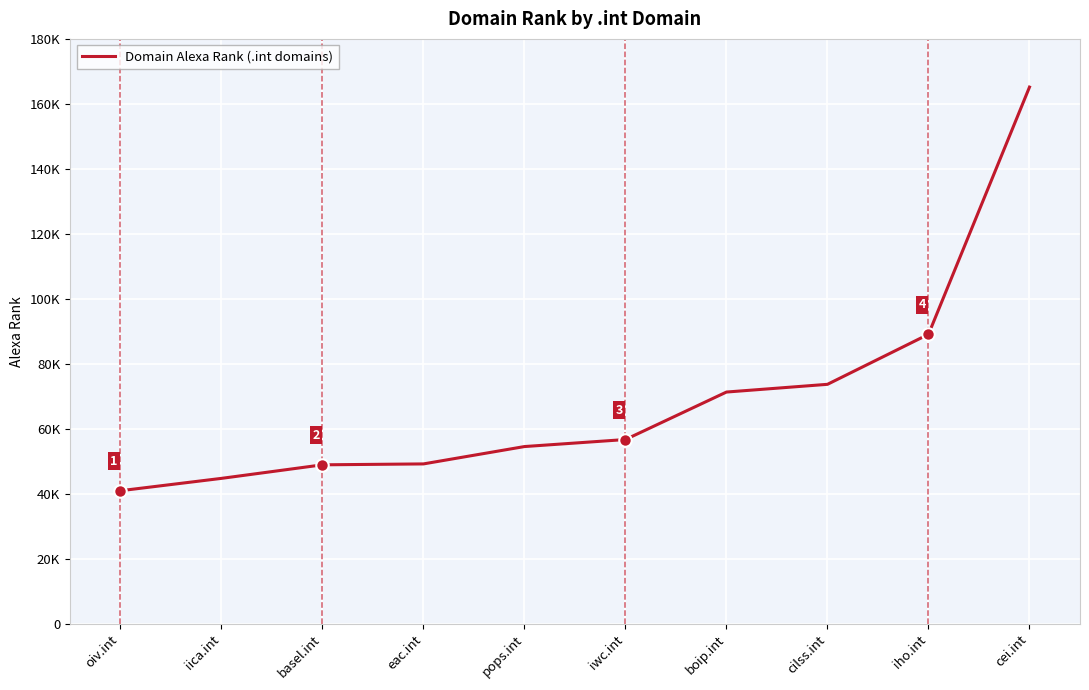

Is this an area chart (filled region under the line)?

No